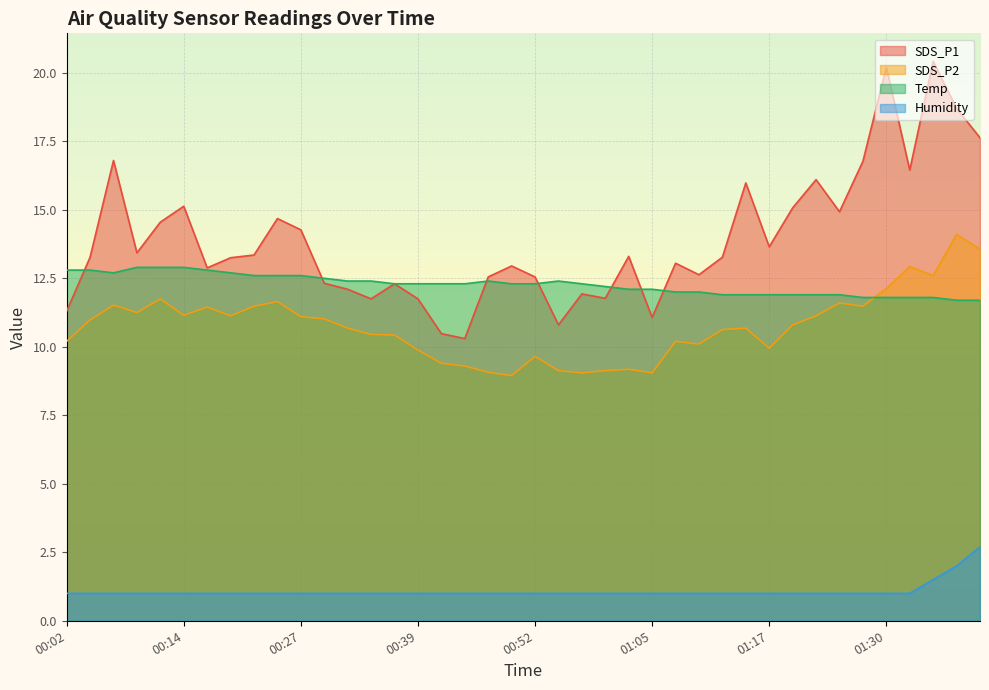

Rank the series by their maximum value, from lowest to highest.

Humidity, Temp, SDS_P2, SDS_P1